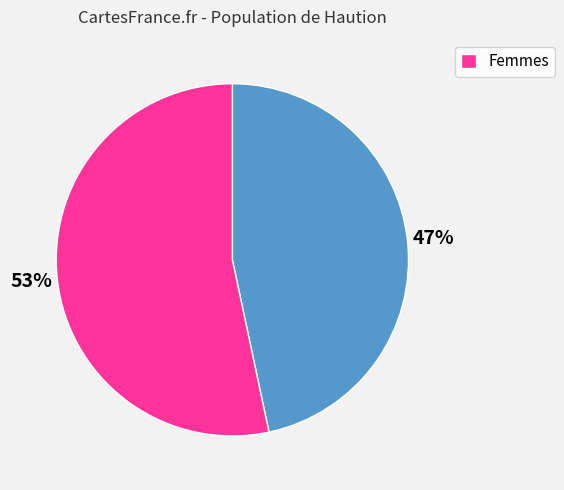

Count the number of slices in the pie.

2